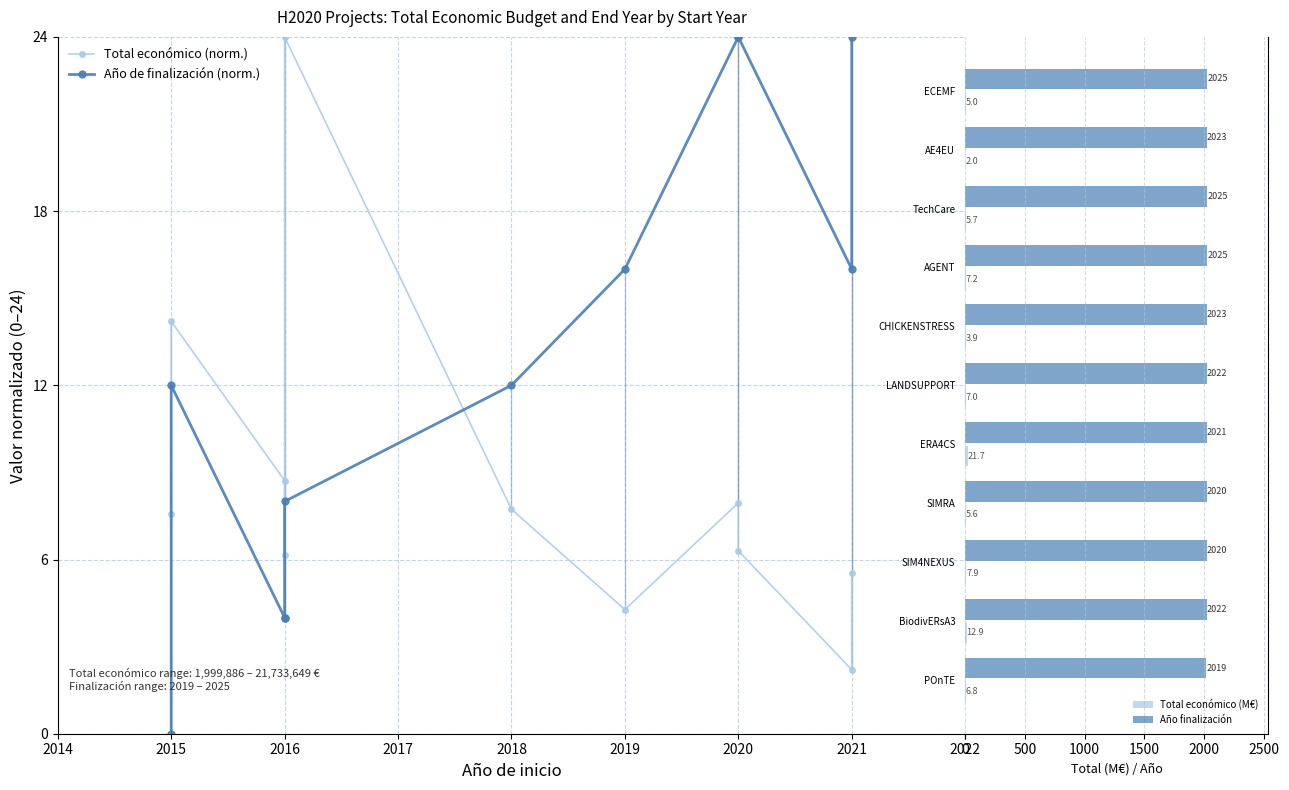

How many data points does each series have?

11